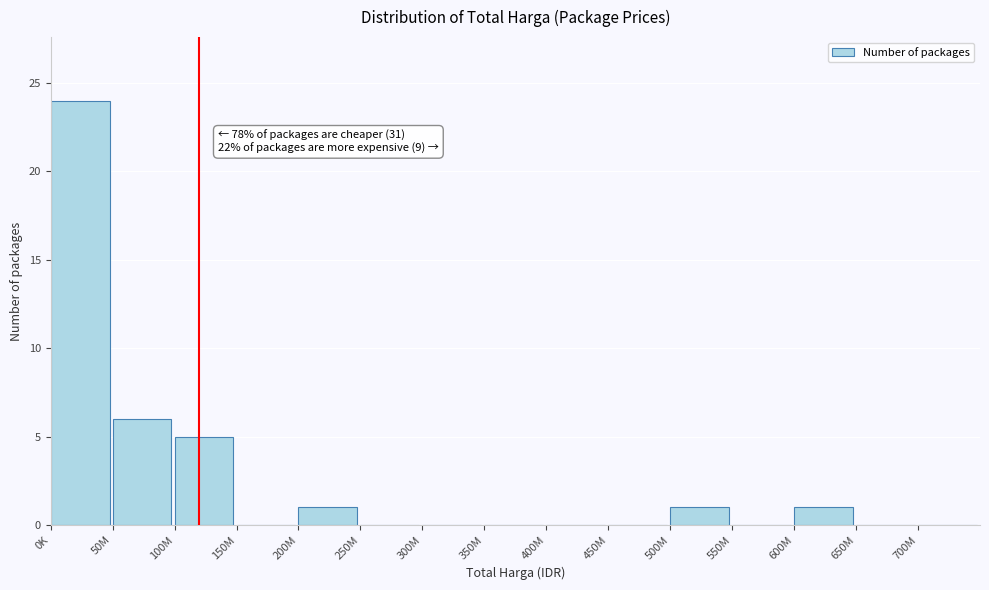

Reading right to left, list all the values displayed in this chart.

700M=0	650M=0	600M=1	550M=0	500M=1	450M=0	400M=0	350M=0	300M=0	250M=0	200M=1	150M=0	100M=5	50M=6	0K=24